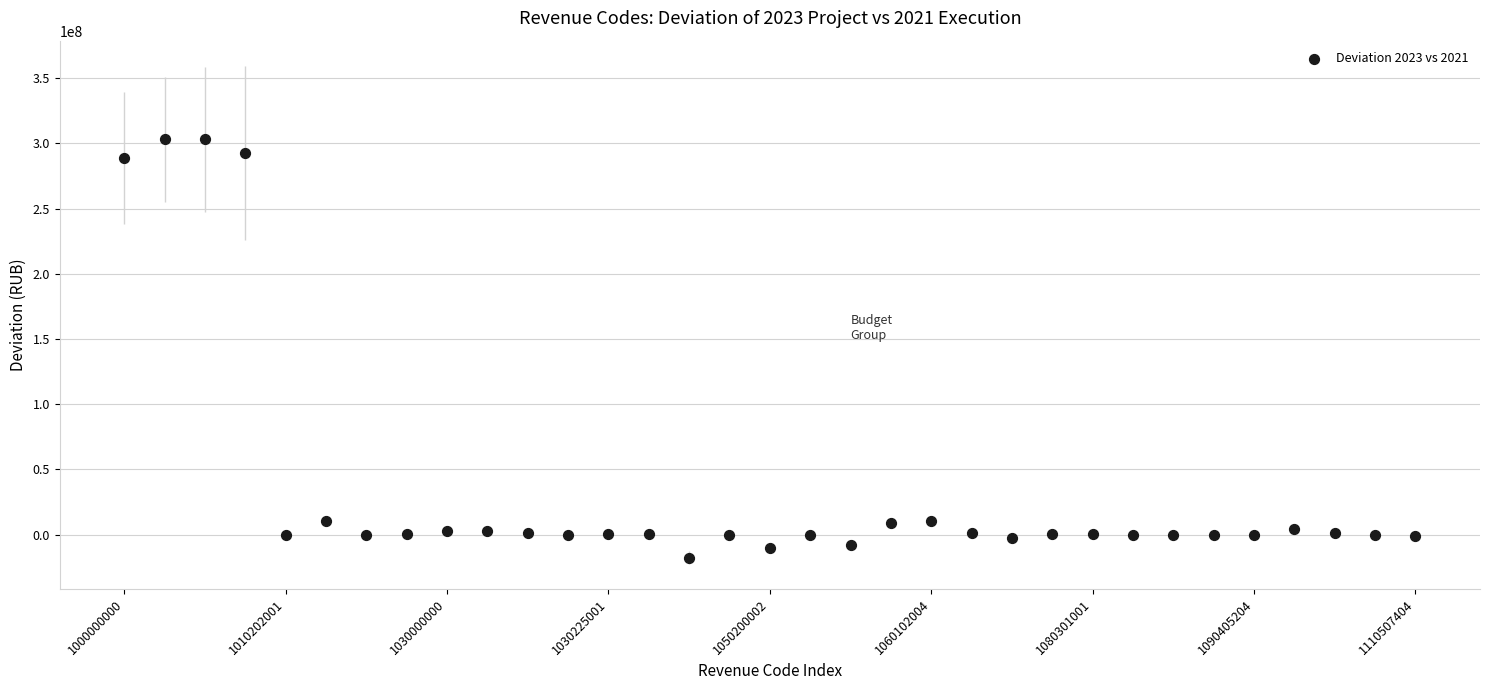

How many data points are displayed?

33